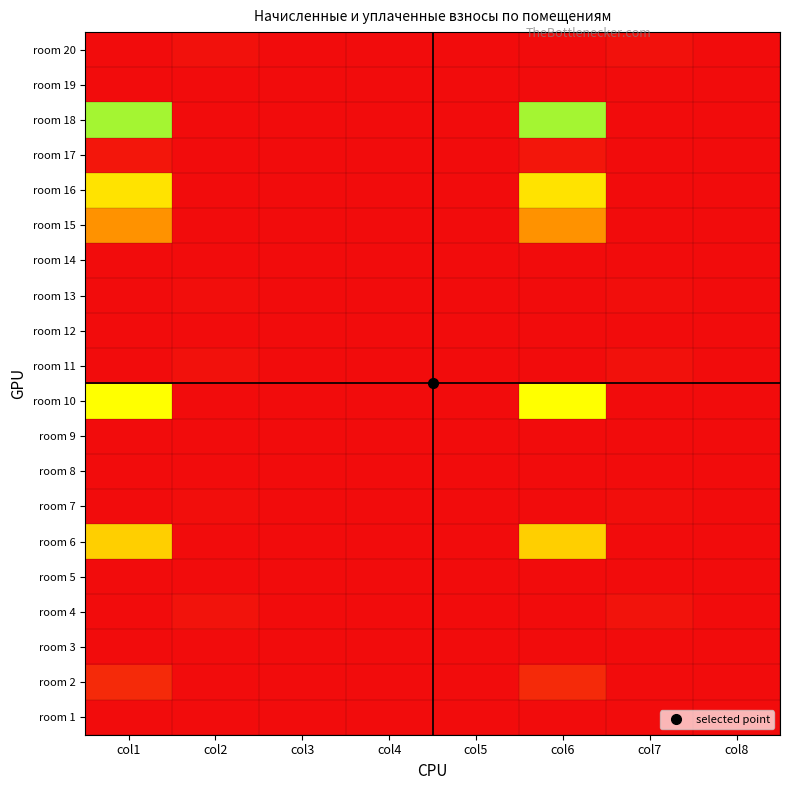

How many data points does each series have?

8